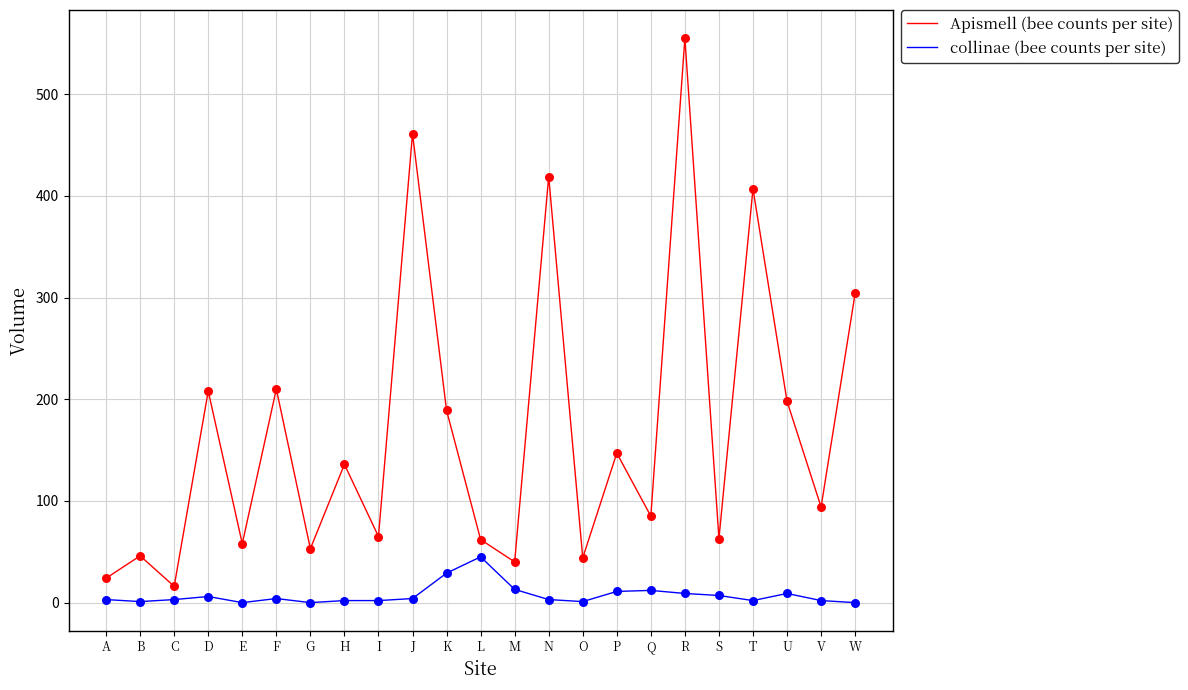

At which category is the sum across all series the highest?

R